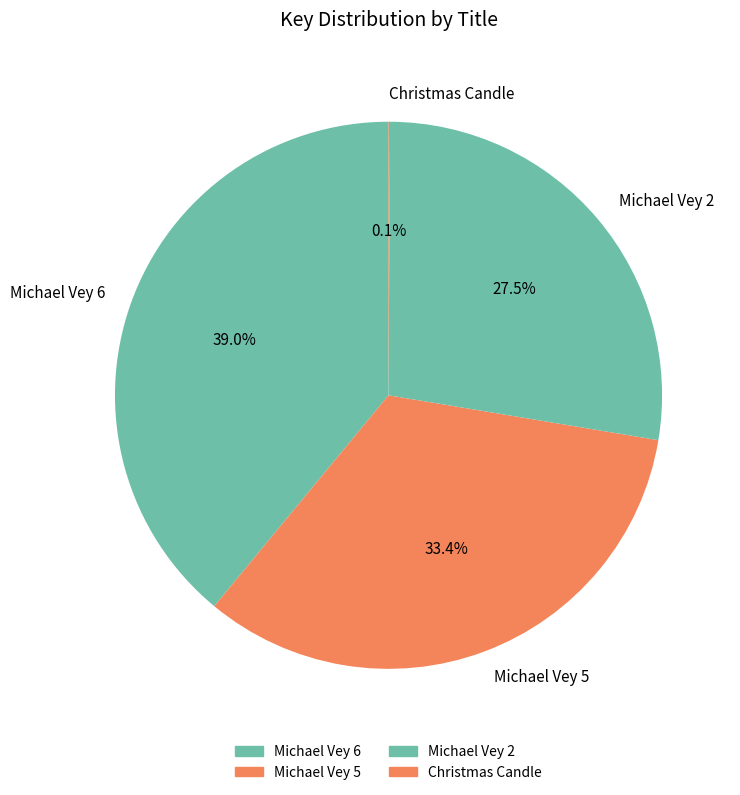

The Michael Vey 2 slice represents 17% of the pie. True or false?

False